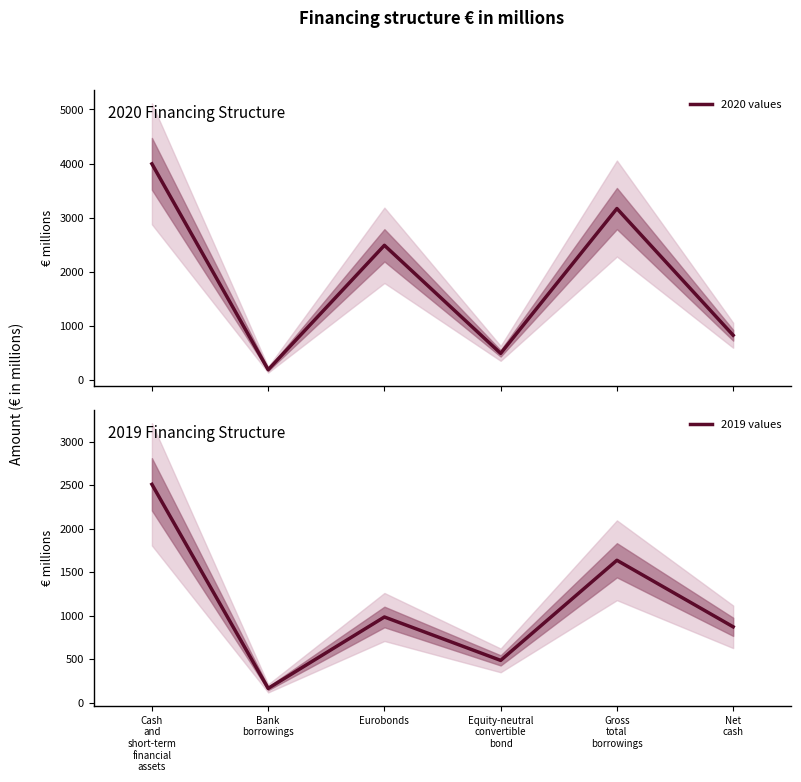

Rank the series by their average value, from highest to lowest.

2020 values, 2019 values